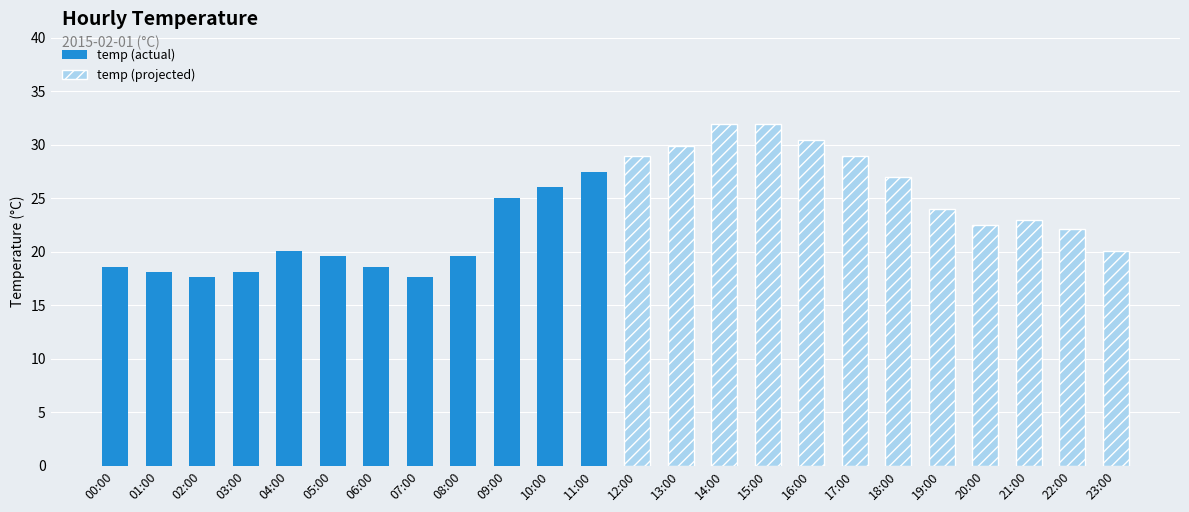

Is it true that the value at 20:00 is 12.7?

False